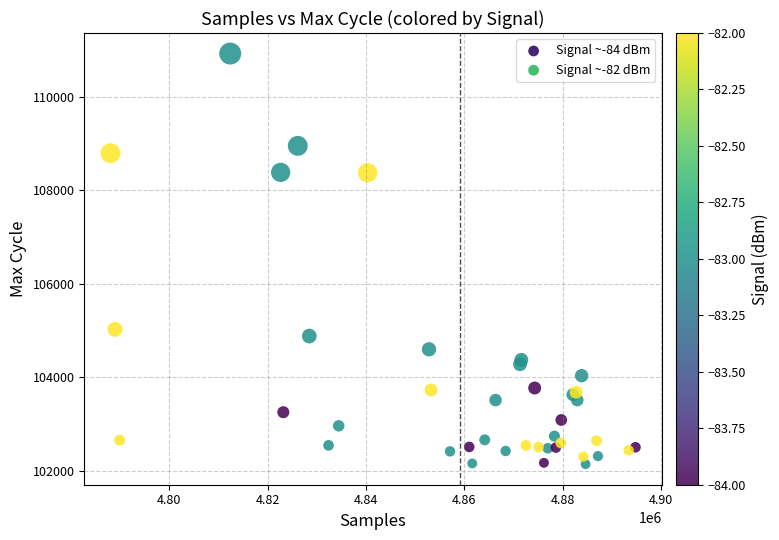

What Y value in the scatter plot is closest to 106531?

105024